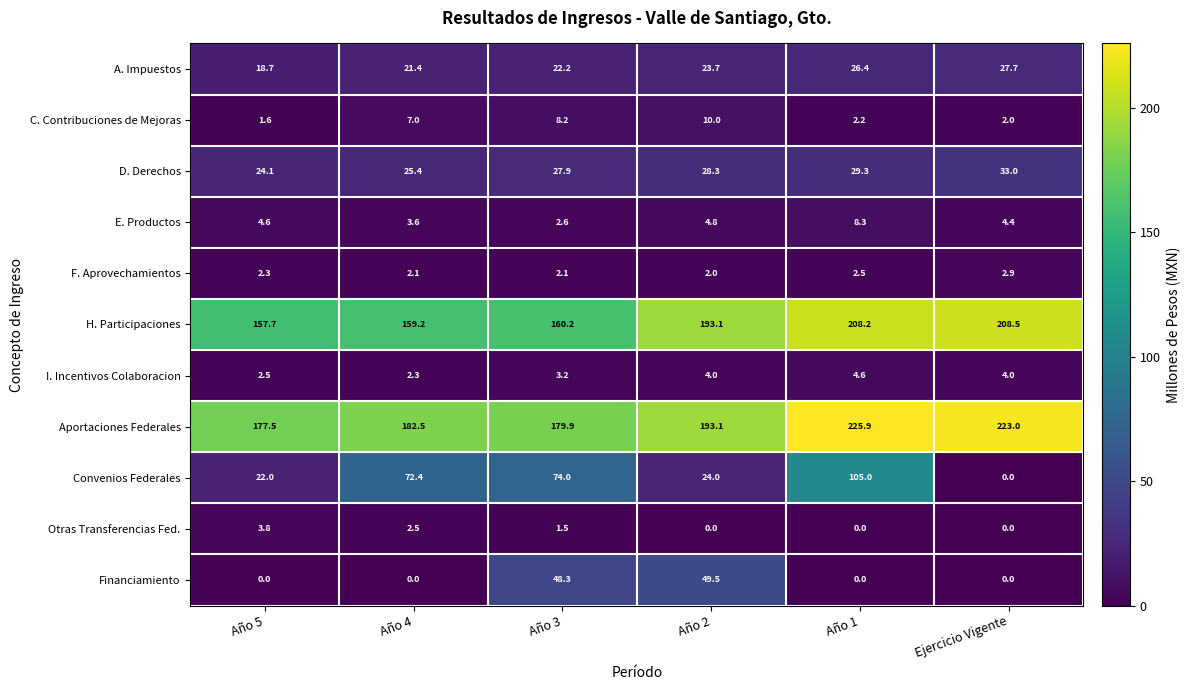

Is it true that A. Impuestos equals 23.7 at Año 2?

True